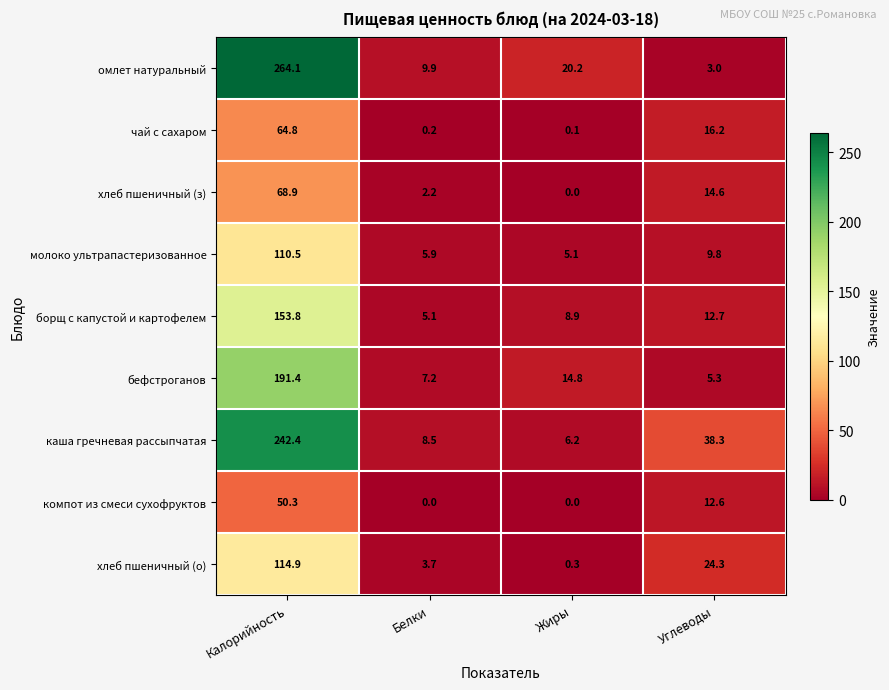

What is the spread (max minus min) of values at Жиры?

20.2